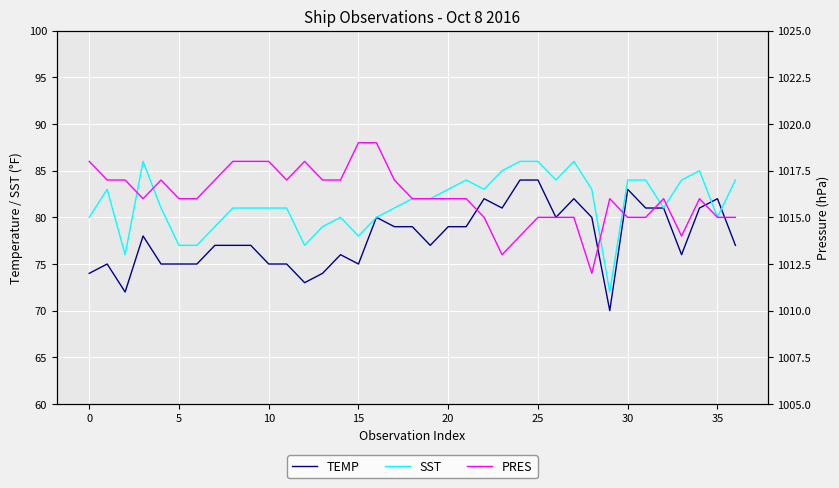

How many data points in SST are above 81?

18